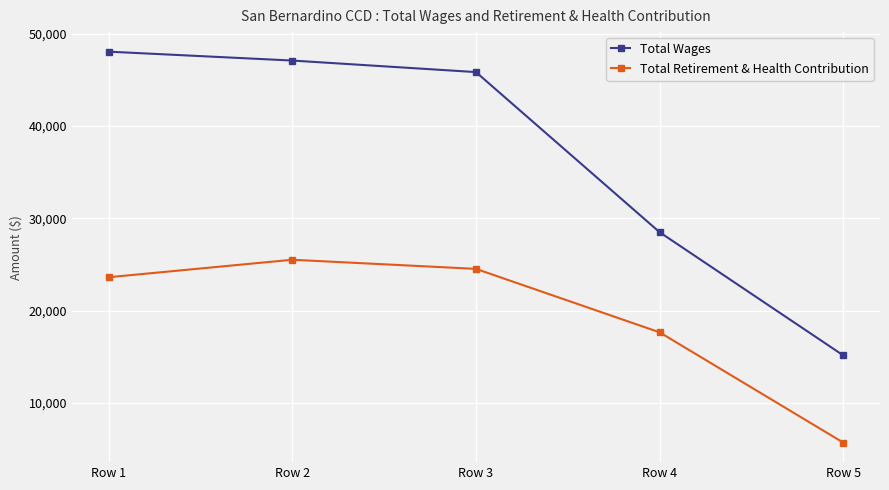

What is the sum of all Total Wages values?

184599